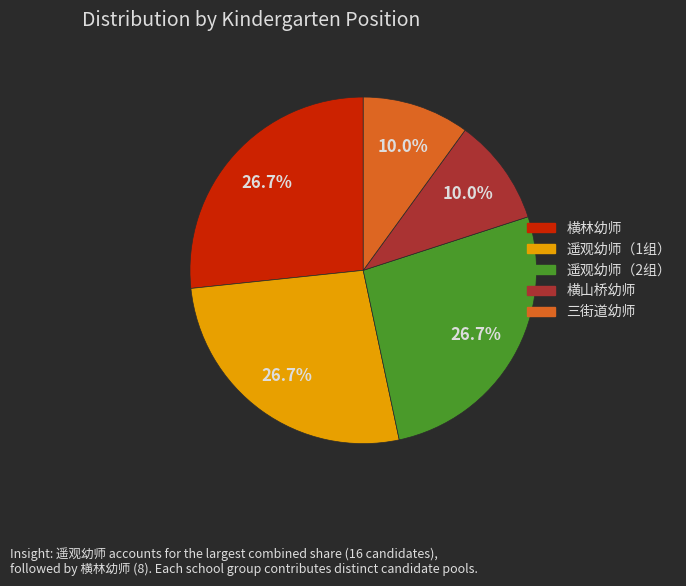

Is it true that 遥观幼师（1组） is 15% of the pie?

False